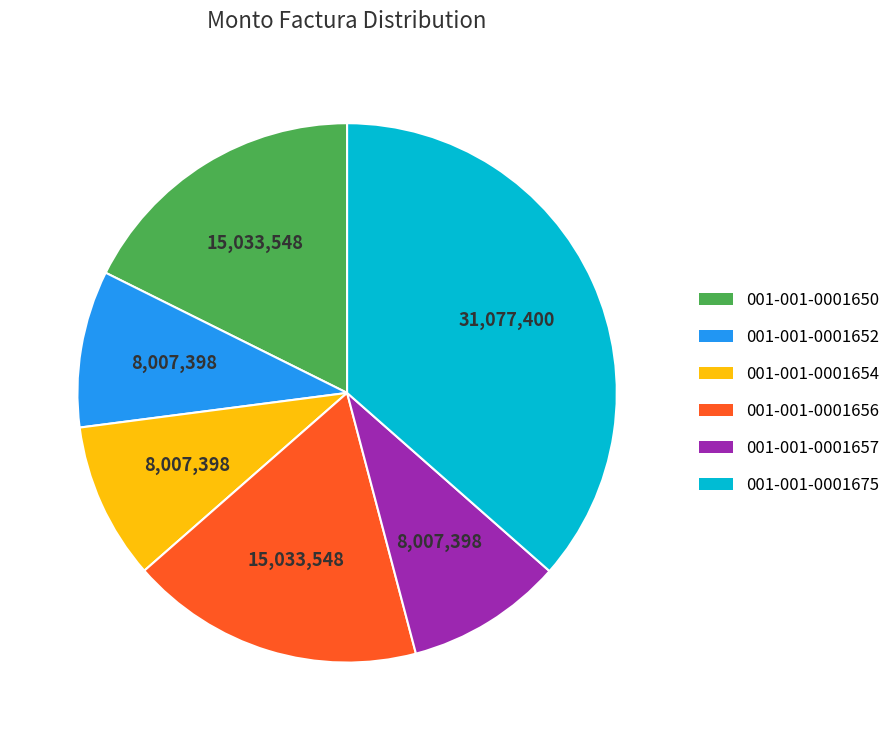

How many segments does this pie chart have?

6